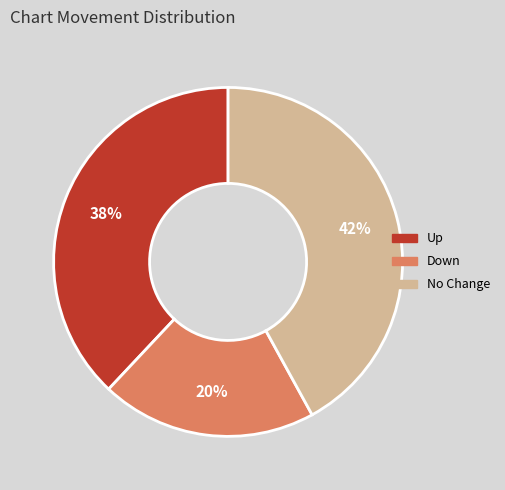

Does any single category account for the majority?

No